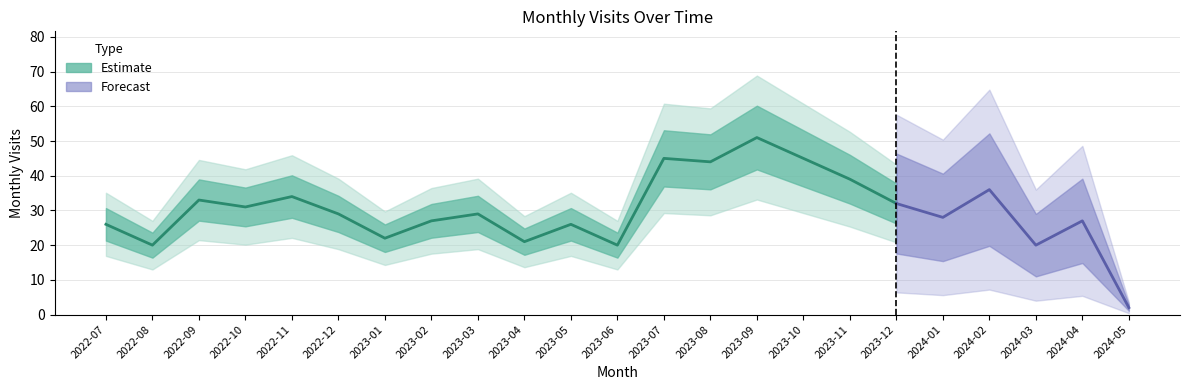

At which category does the data reach its first local peak?

2022-09